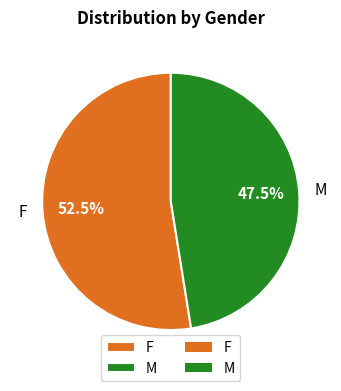

How many slices are in this pie chart?

2